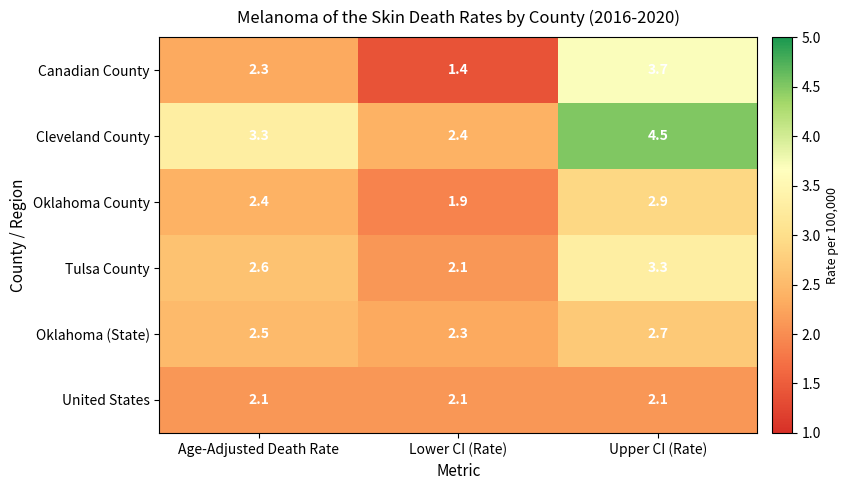

Where is Oklahoma County nearest to the value 2?

Lower CI (Rate)